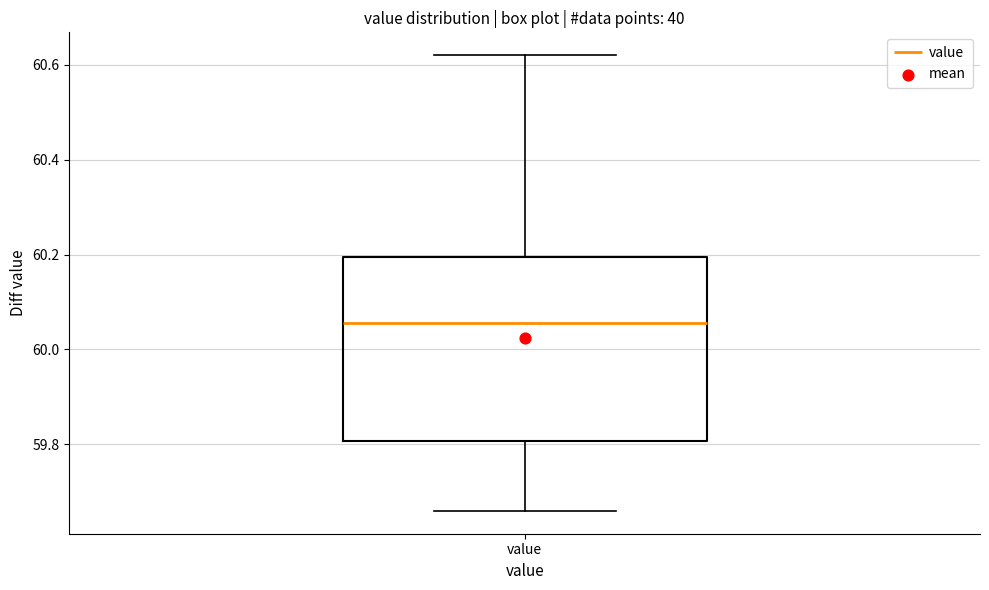

Transcribe this box plot: give where the median line is, the range the box spans, and where the two whiskers end, as read against the y-axis. The values are not printed on the chart, so give them approximately, as read against the axis.

median 60.06, box 59.80 to 60.20, whiskers 59.66 to 60.62